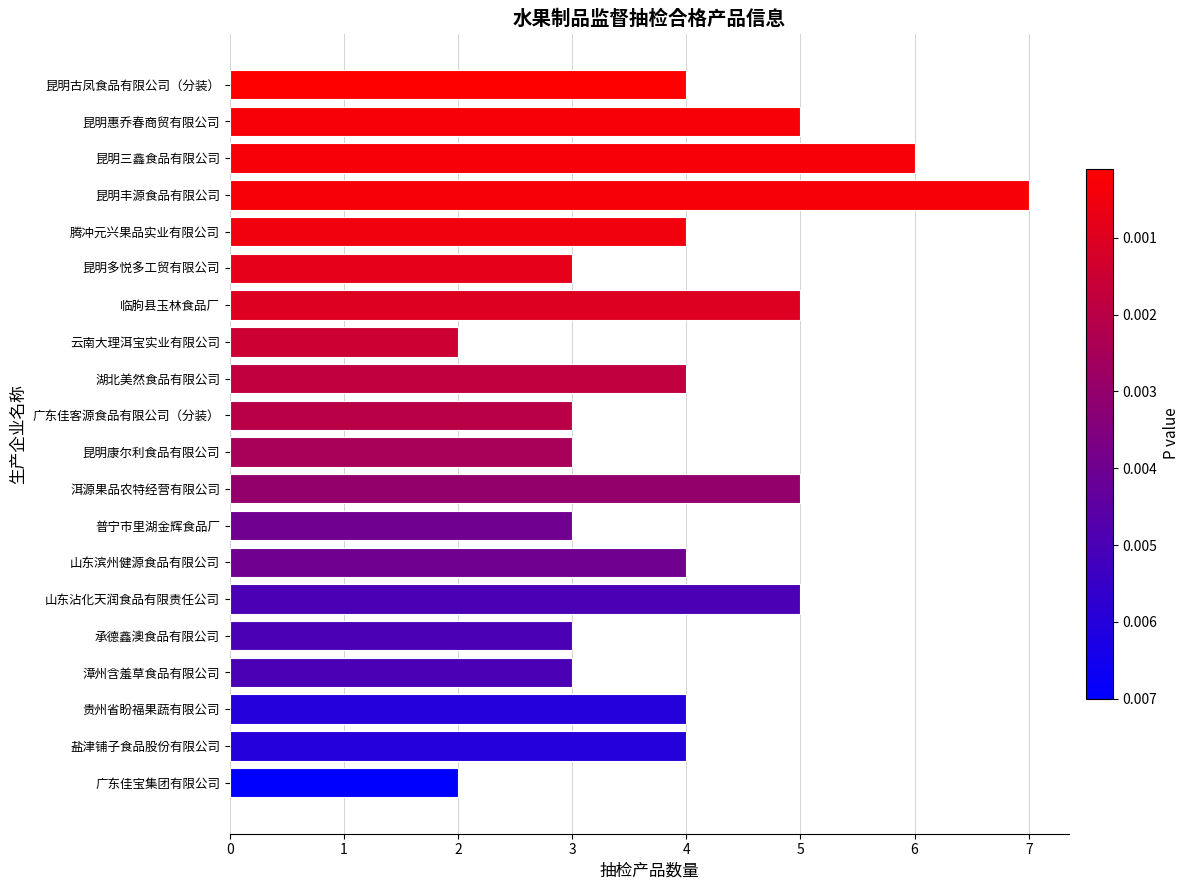

What is the maximum value shown in the chart?

7